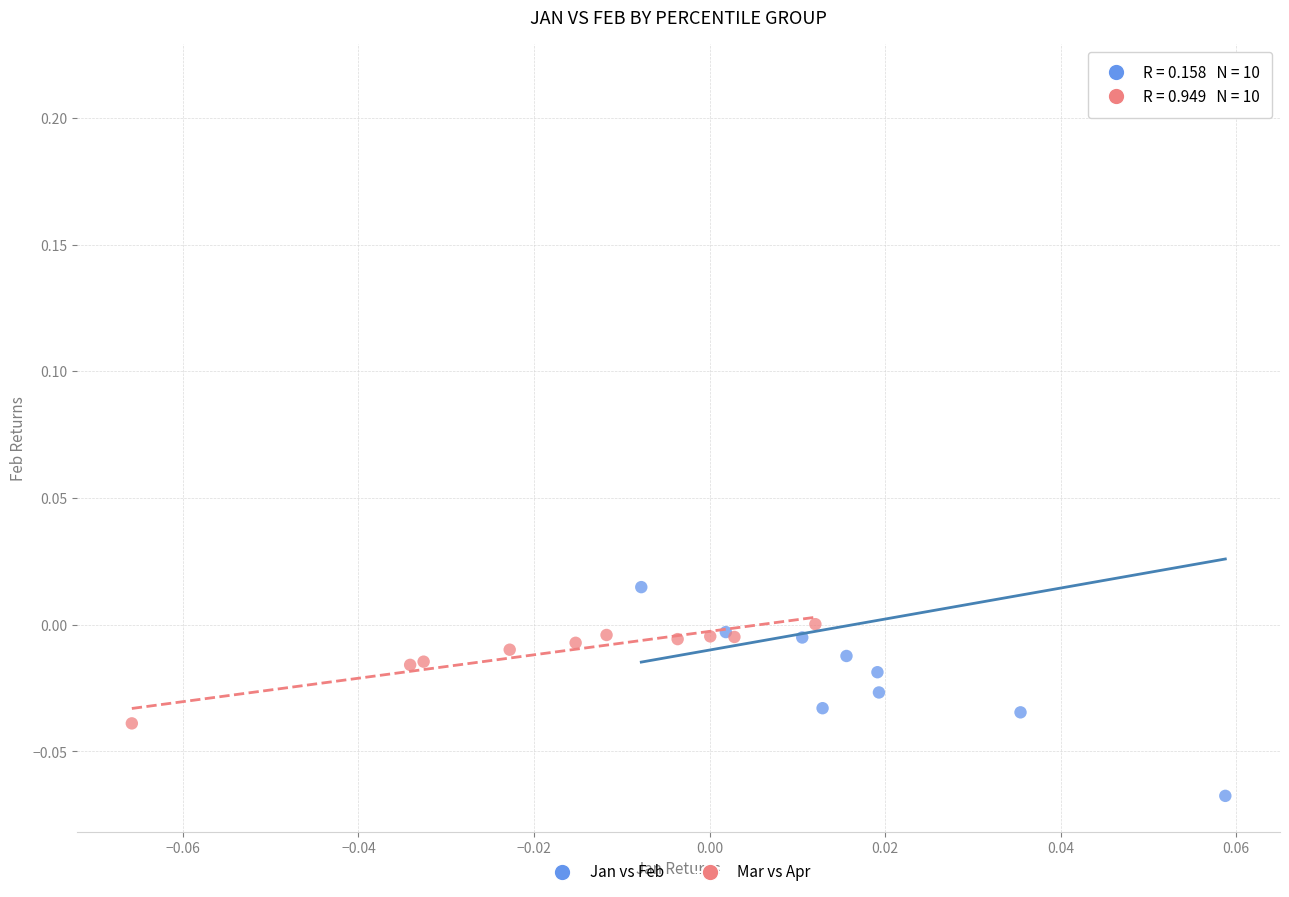

Which series has the widest spread of Y values?

Jan vs Feb